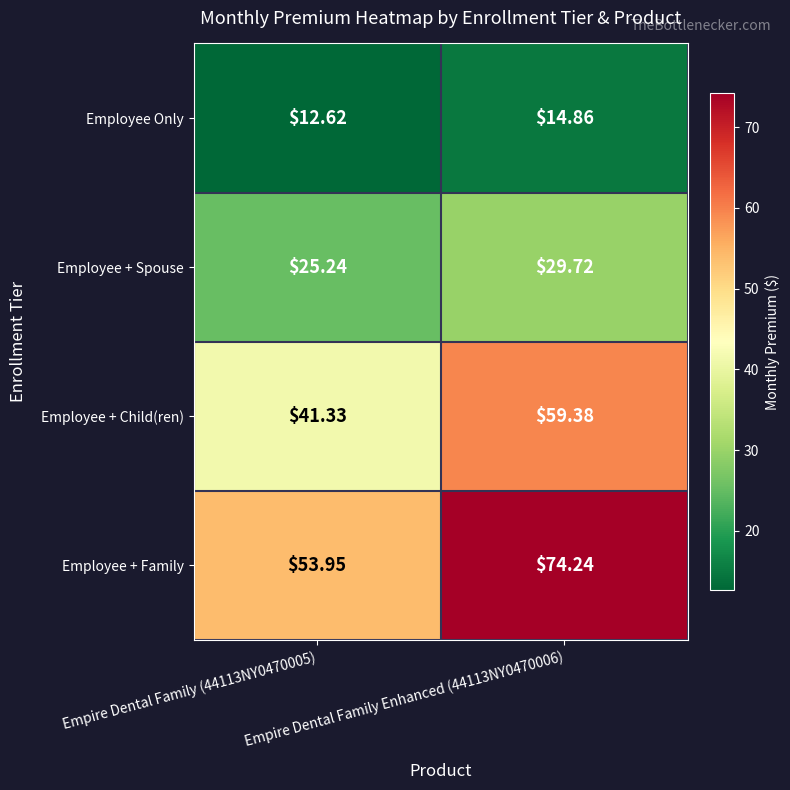

Which series has the largest total across all categories?

Employee + Family